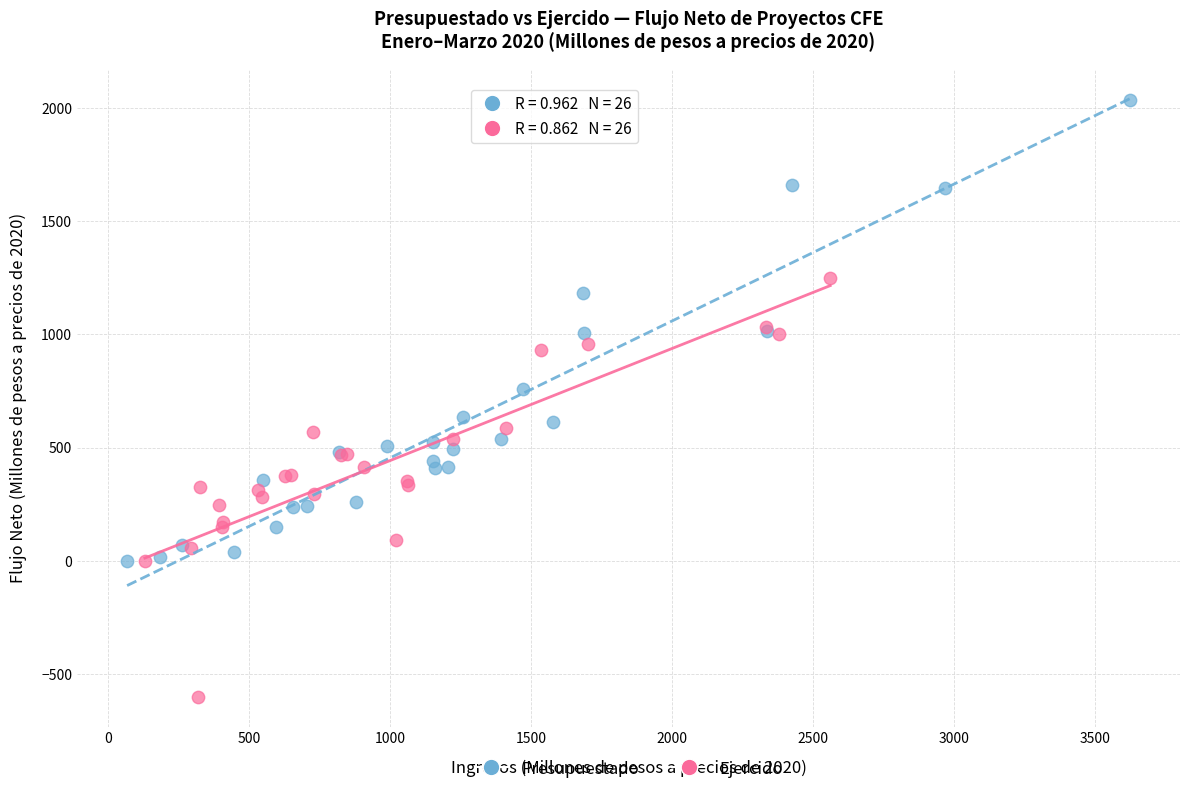

What are all the series names shown in the legend?

Presupuestado, Ejercido